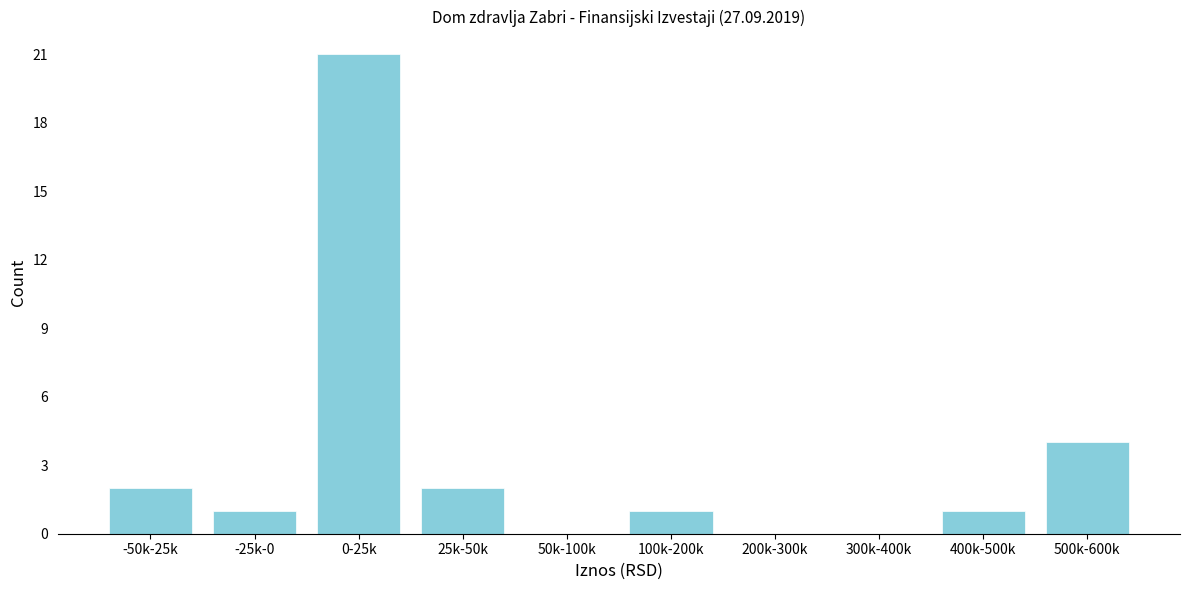

Reading left to right, list all the values displayed in this chart.

-50k-25k=2	-25k-0=1	0-25k=21	25k-50k=2	50k-100k=0	100k-200k=1	200k-300k=0	300k-400k=0	400k-500k=1	500k-600k=4